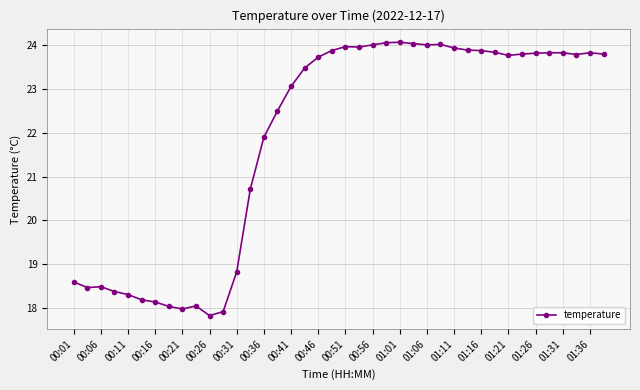

What is the smallest value displayed?

17.8